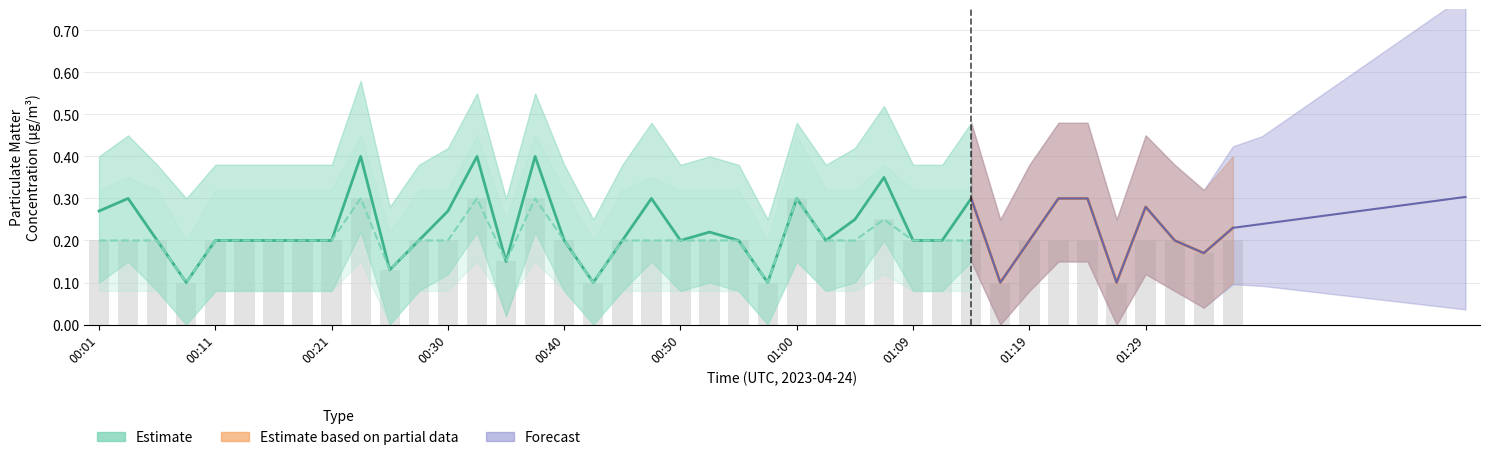

At which label is the value closest to 0?

00:08